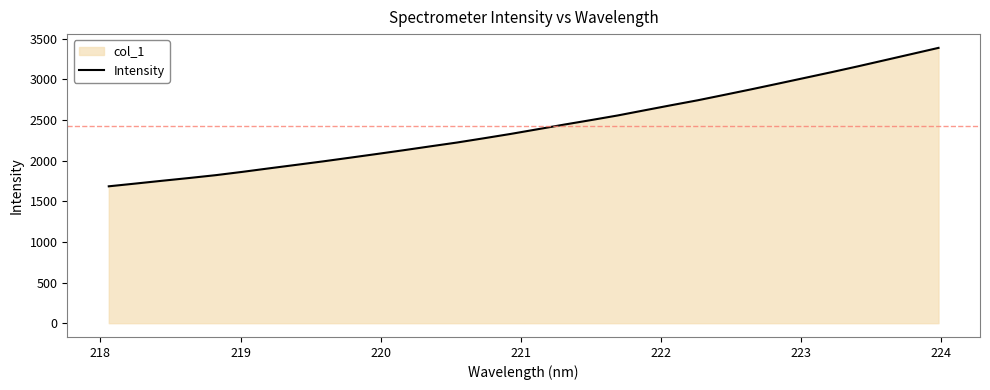

What is the greatest value displayed?

3385.1